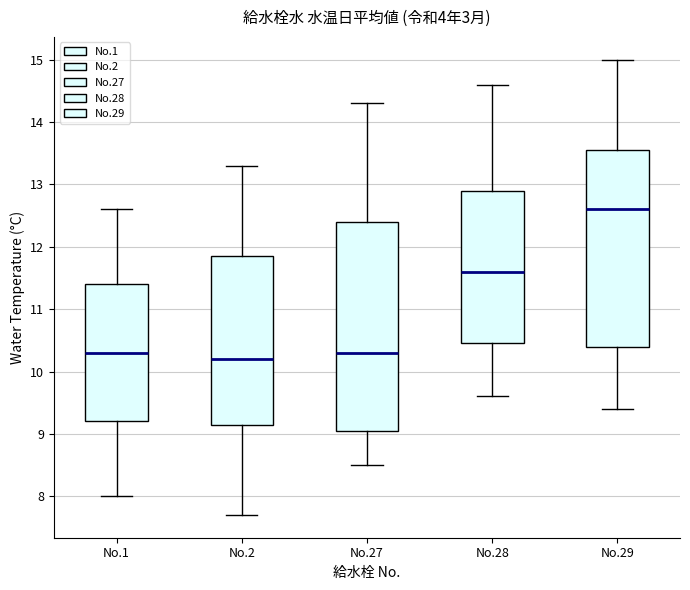

Reading left to right, transcribe this box plot: for each box, give where its median line is, the range the box spans, and where its two whiskers end, as read against the y-axis. The values are not printed on the chart, so give them approximately, as read against the axis.

No.1: median 10.3, box 9.2 to 11.4, whiskers 8.0 to 12.6
No.2: median 10.2, box 9.2 to 11.9, whiskers 7.7 to 13.3
No.27: median 10.3, box 9.1 to 12.4, whiskers 8.5 to 14.3
No.28: median 11.6, box 10.5 to 12.9, whiskers 9.6 to 14.6
No.29: median 12.6, box 10.4 to 13.6, whiskers 9.4 to 15.0